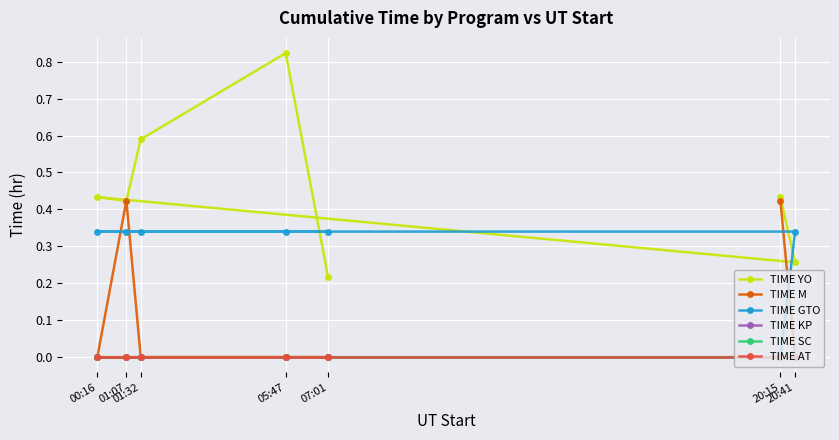

Reading right to left, transcribe all the data shown in this chart.

TIME YO: 07:01=0.2	05:47=0.8	01:32=0.6	01:07=0.4	00:16=0.4	20:41=0.3	20:15=0.4
TIME M: 07:01=0.0	05:47=0.0	01:32=0.0	01:07=0.4	00:16=0.0	20:41=0.0	20:15=0.4
TIME GTO: 07:01=0.3	05:47=0.3	01:32=0.3	01:07=0.3	00:16=0.3	20:41=0.3	20:15=0.0
TIME KP: 07:01=0.0	05:47=0.0	01:32=0.0	01:07=0.0	00:16=0.0	20:41=0.0	20:15=0.0
TIME SC: 07:01=0.0	05:47=0.0	01:32=0.0	01:07=0.0	00:16=0.0	20:41=0.0	20:15=0.0
TIME AT: 07:01=0.0	05:47=0.0	01:32=0.0	01:07=0.0	00:16=0.0	20:41=0.0	20:15=0.0